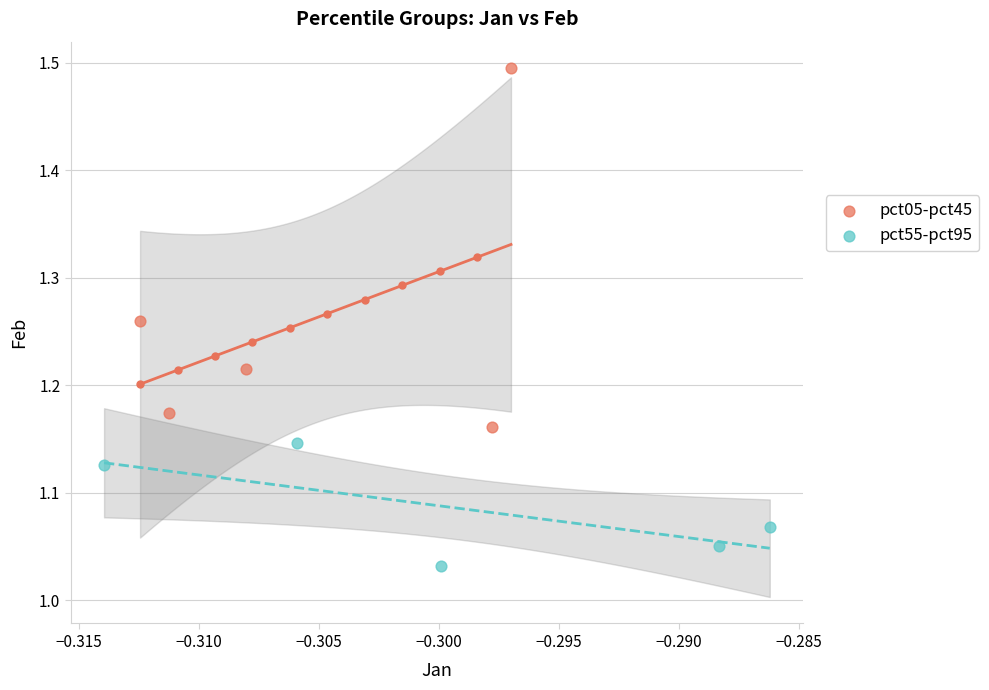

What are all the series names shown in the legend?

pct05-pct45, pct55-pct95